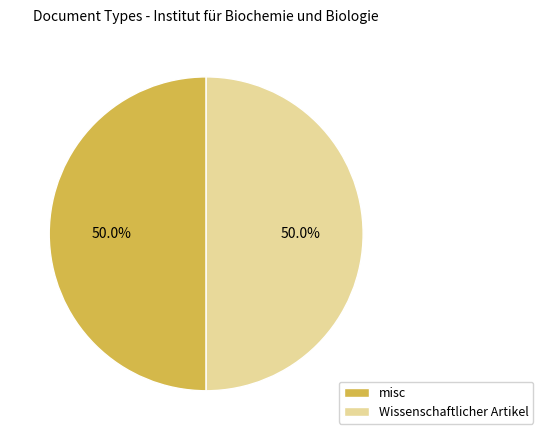

What is the ratio of the value at misc to the value at Wissenschaftlicher Artikel?

1.0